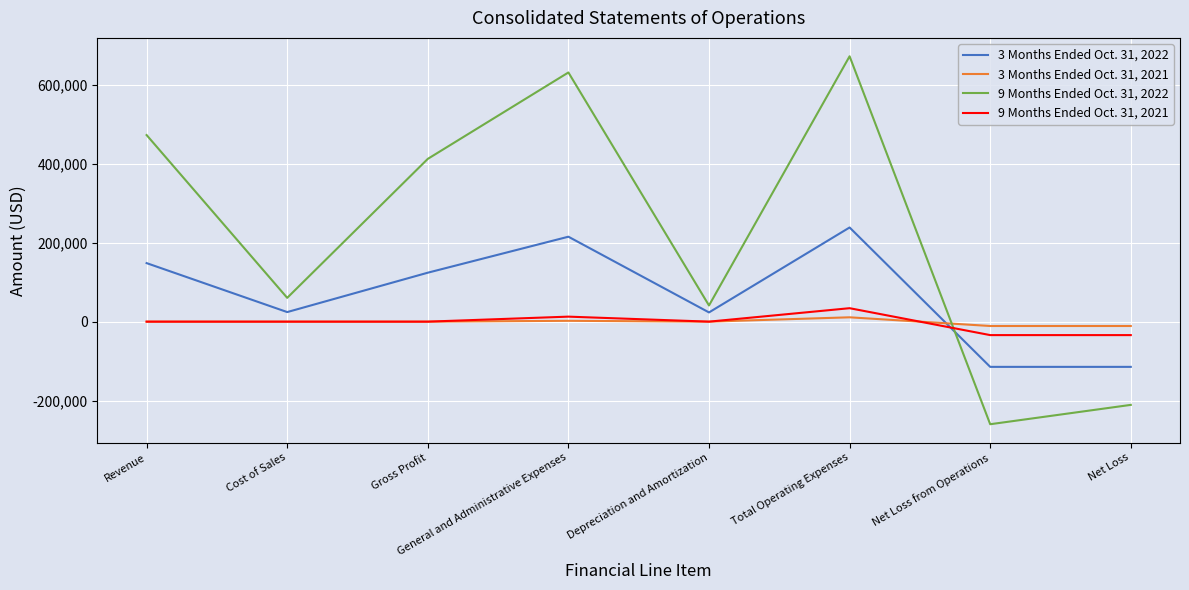

Is the value of 3 Months Ended Oct. 31, 2021 at Net Loss from Operations greater than the value of 9 Months Ended Oct. 31, 2022 at Cost of Sales?

No